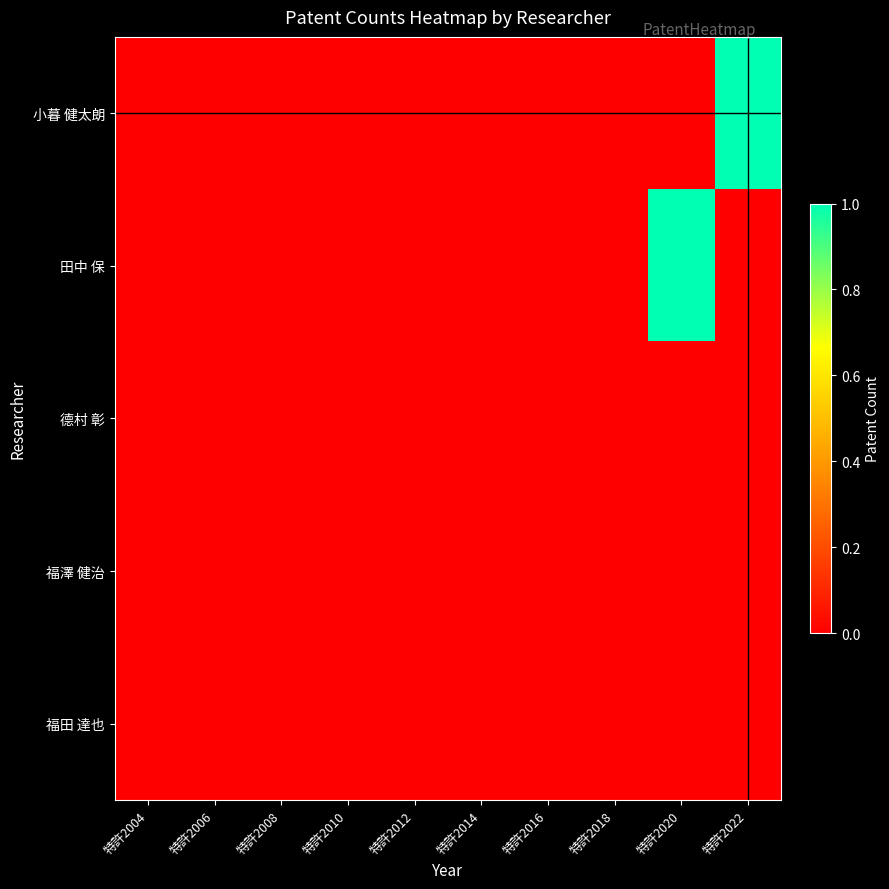

At which category does the chart reach its minimum across all series?

特許2004